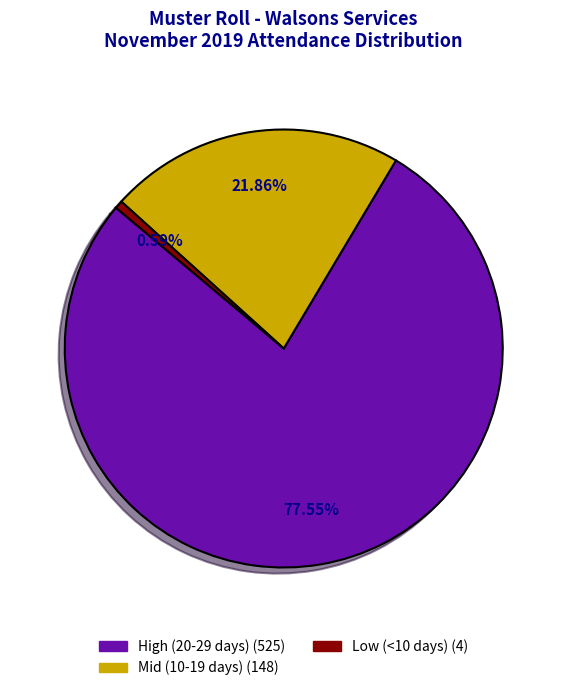

Is there a majority slice in this chart?

Yes